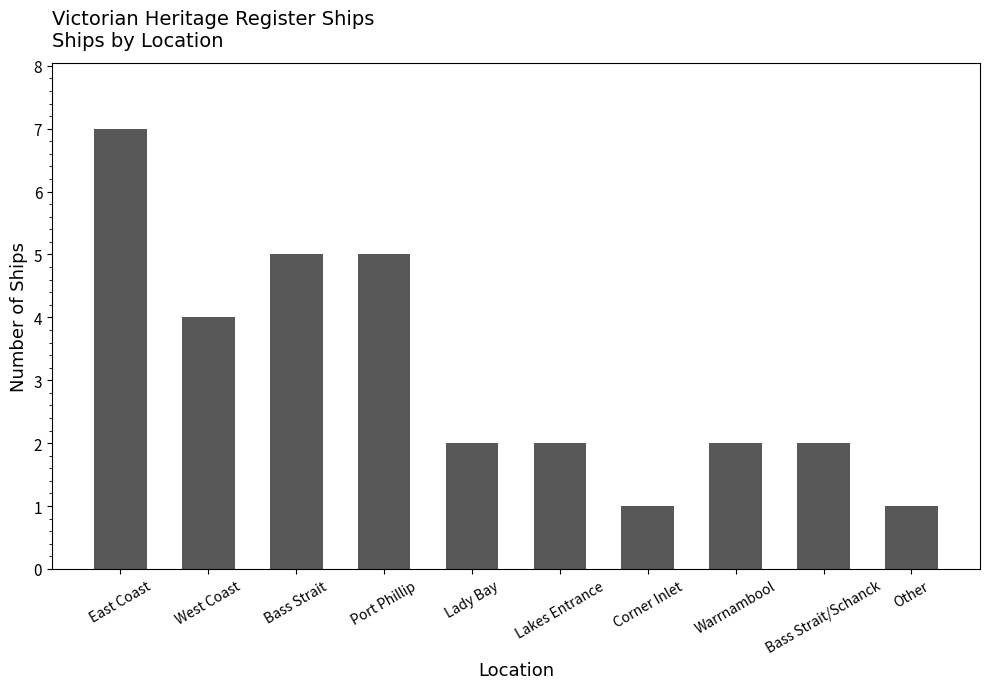

Reading right to left, transcribe all the data shown in this chart.

Other=1	Bass Strait/Schanck=2	Warrnambool=2	Corner Inlet=1	Lakes Entrance=2	Lady Bay=2	Port Phillip=5	Bass Strait=5	West Coast=4	East Coast=7